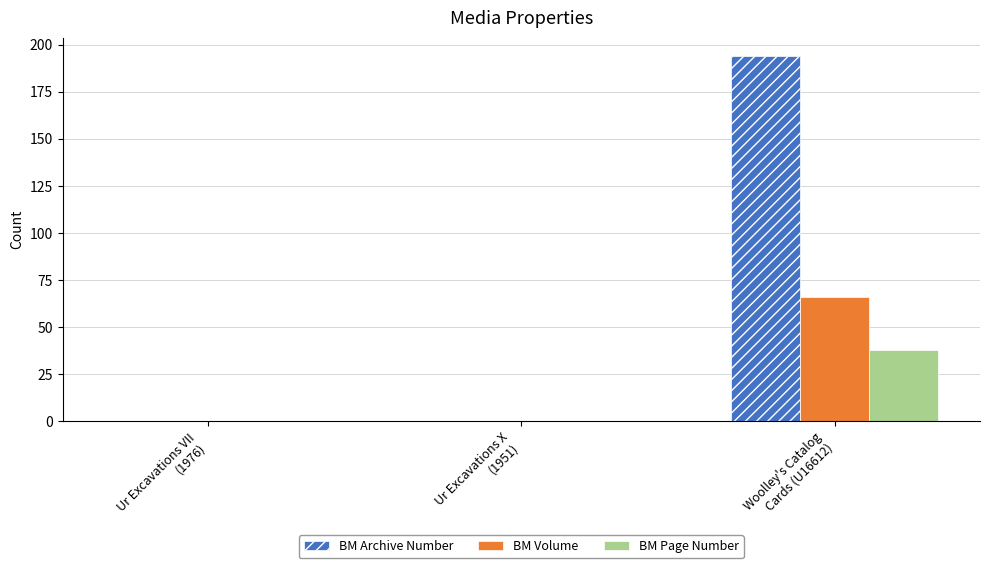

What is the highest value of the BM Archive Number series?

194